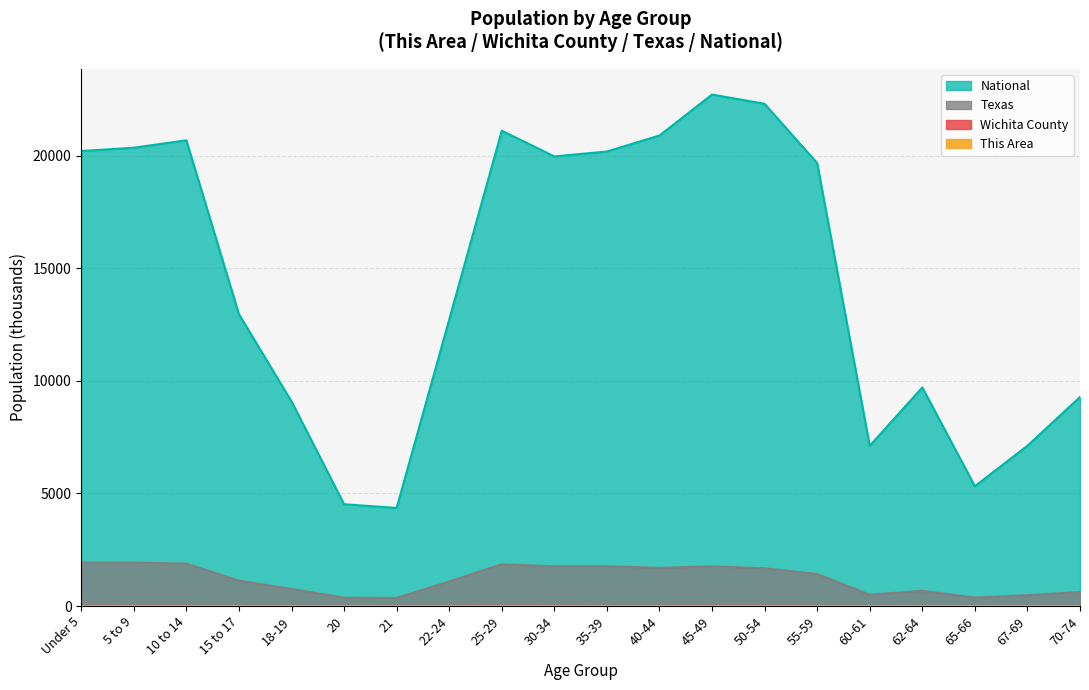

At which label is This Area closest to 0?

65-66